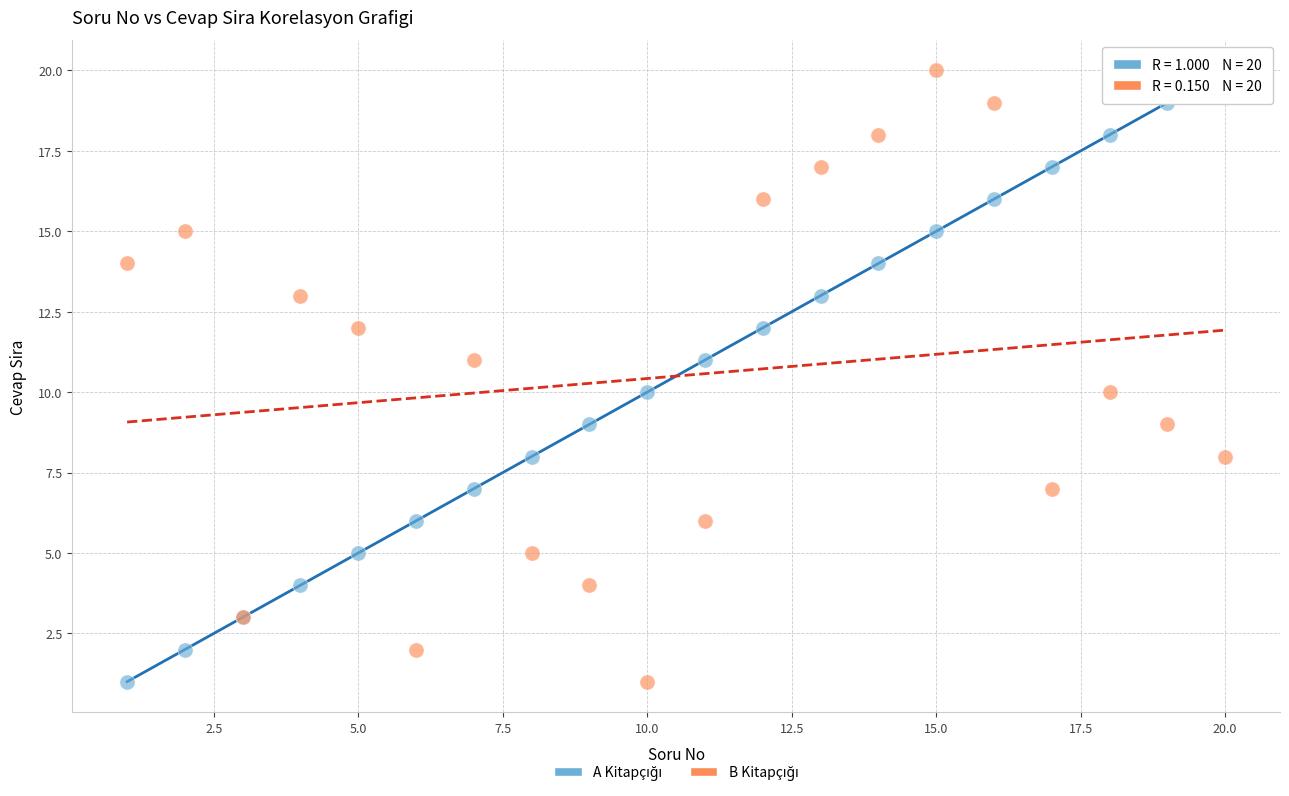

What is the X range (max minus min) for the scatter plot?

19